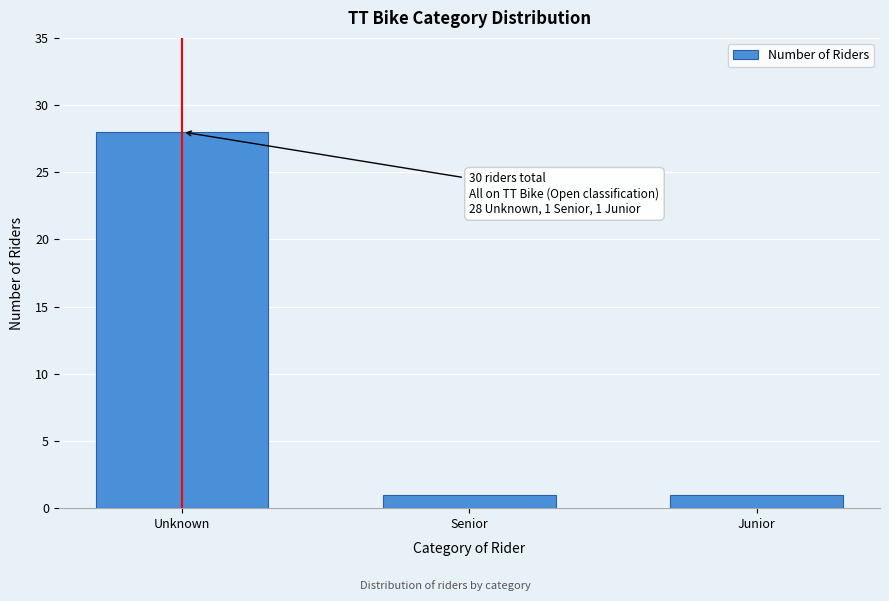

Reading left to right, what are all the values shown in this chart?

28	1	1